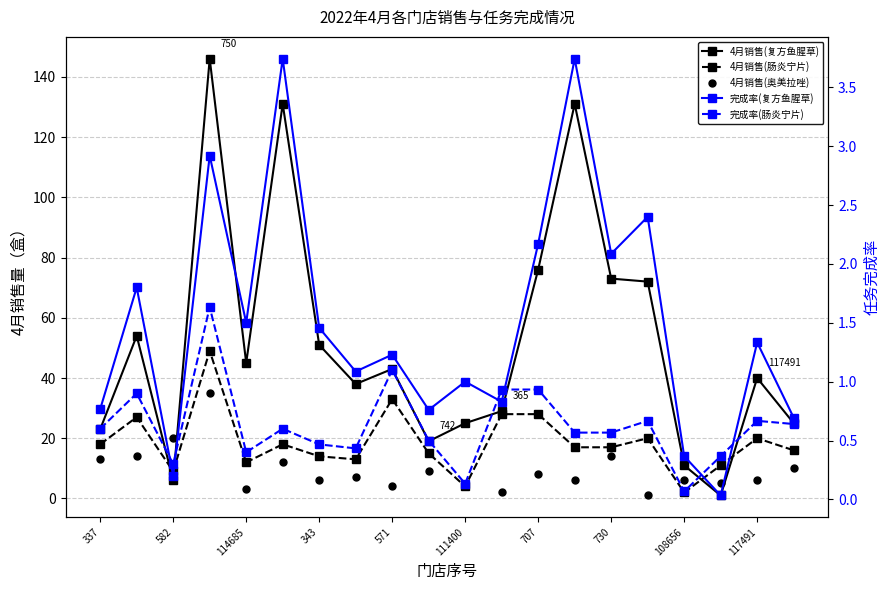

The 4月销售(复方鱼腥草) series shows 131.0 at 13. True or false?

True